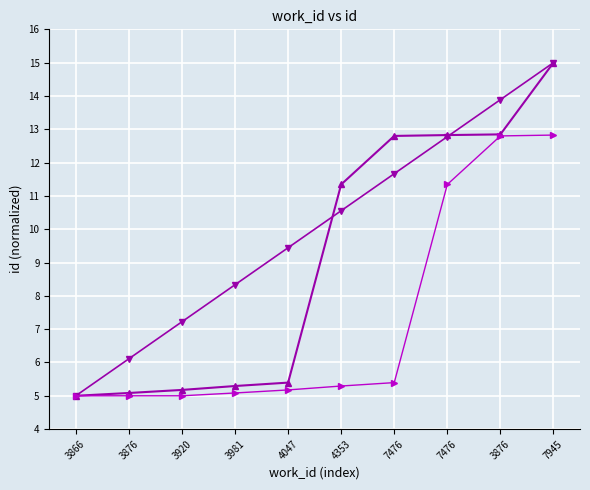

What is the label of the 9th point from the right?

3876